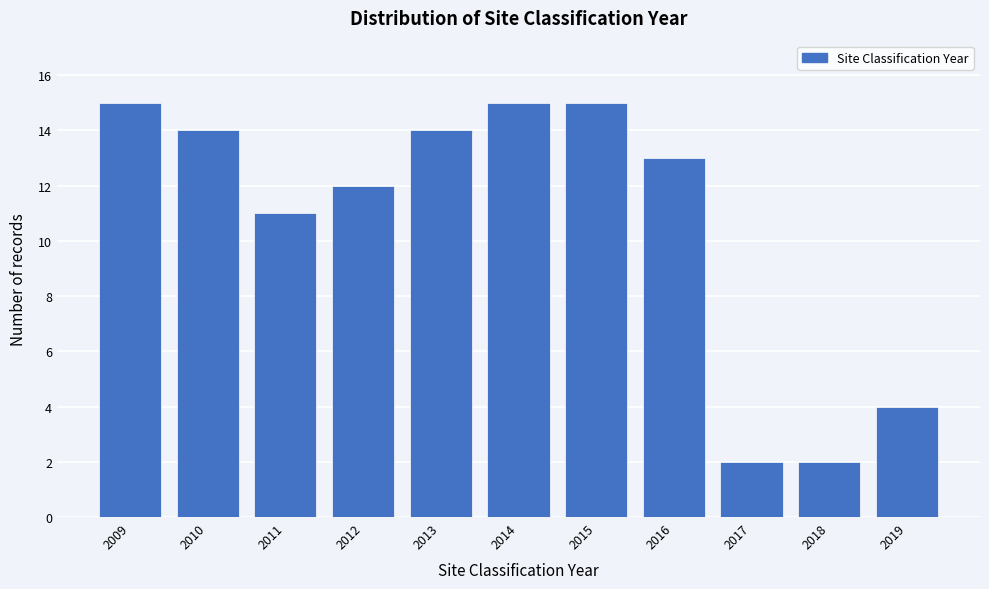

Reading right to left, extract all data points from this chart.

2019=4	2018=2	2017=2	2016=13	2015=15	2014=15	2013=14	2012=12	2011=11	2010=14	2009=15